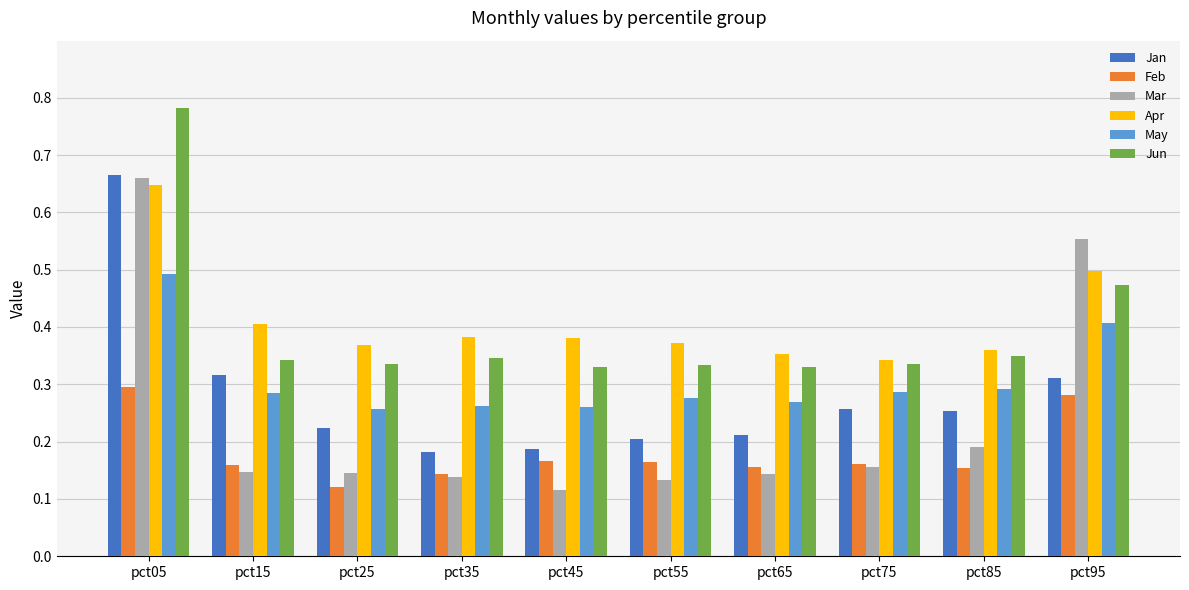

Rank the series at pct95 from lowest to highest value.

Feb, Jan, May, Jun, Apr, Mar